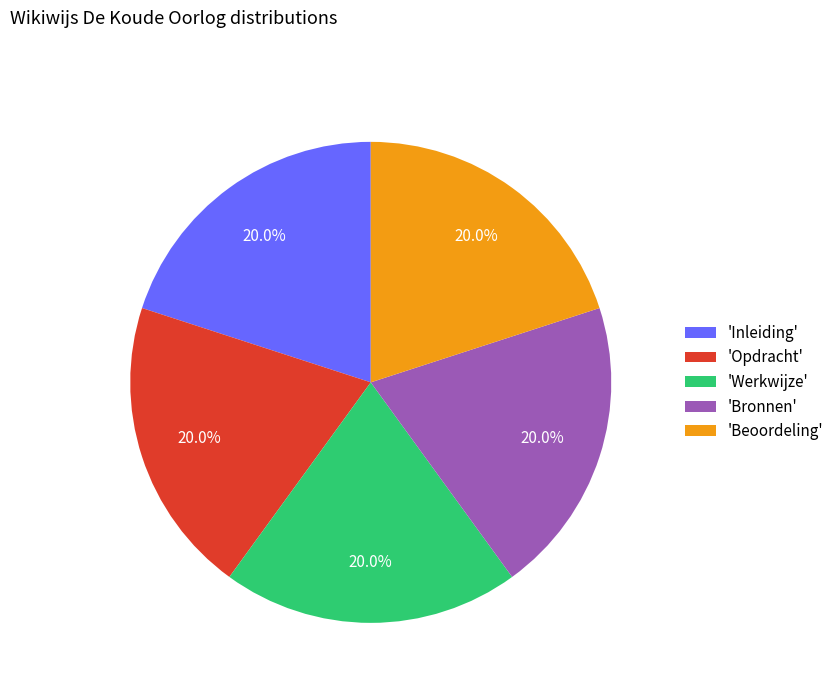

How much of the chart is everything except 'Beoordeling'?

80.0%